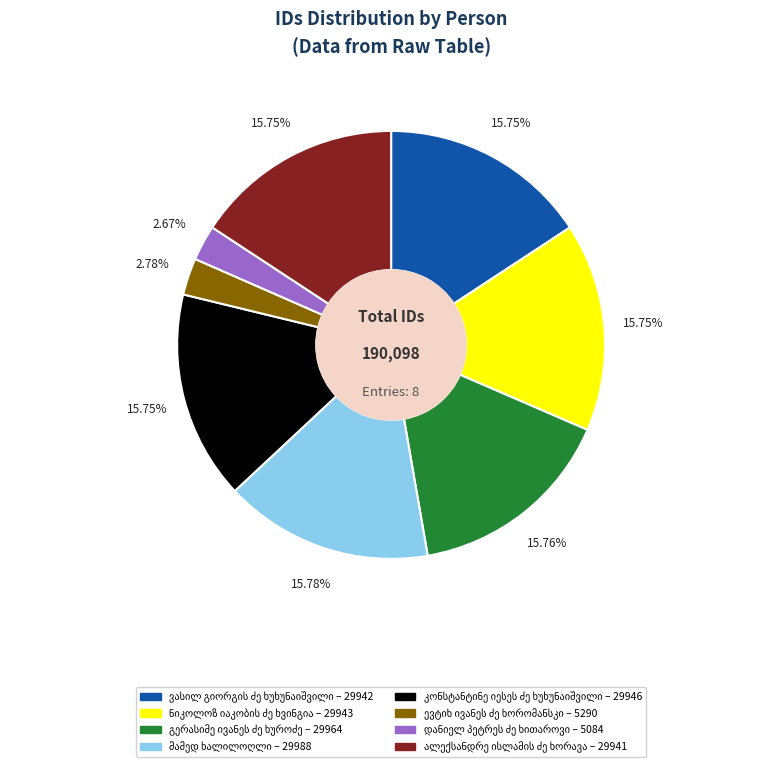

Does any single category account for the majority?

No